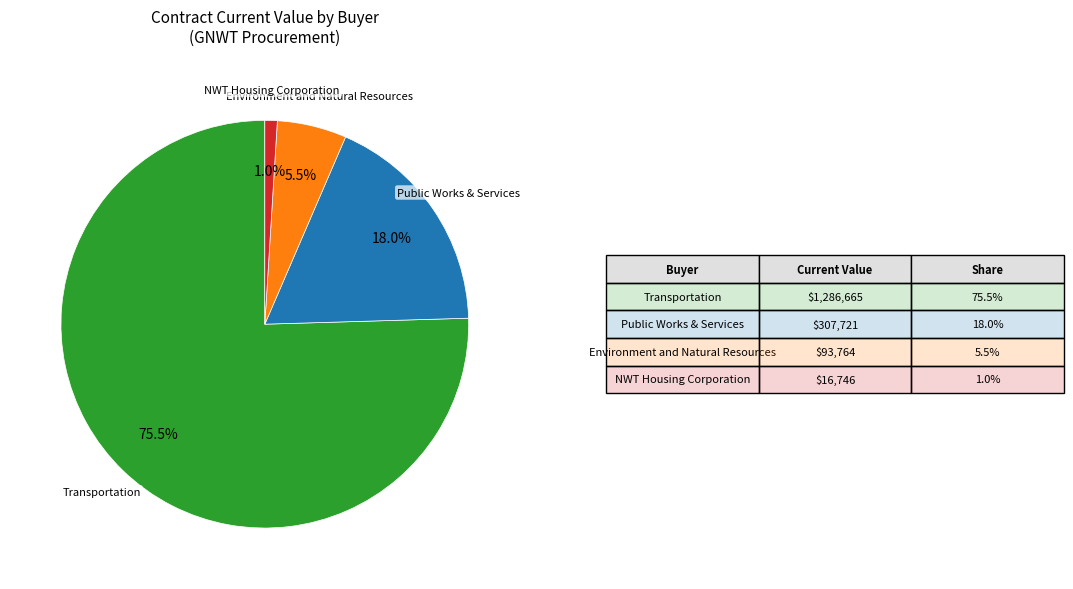

Is there any slice that represents more than half of the pie?

Yes